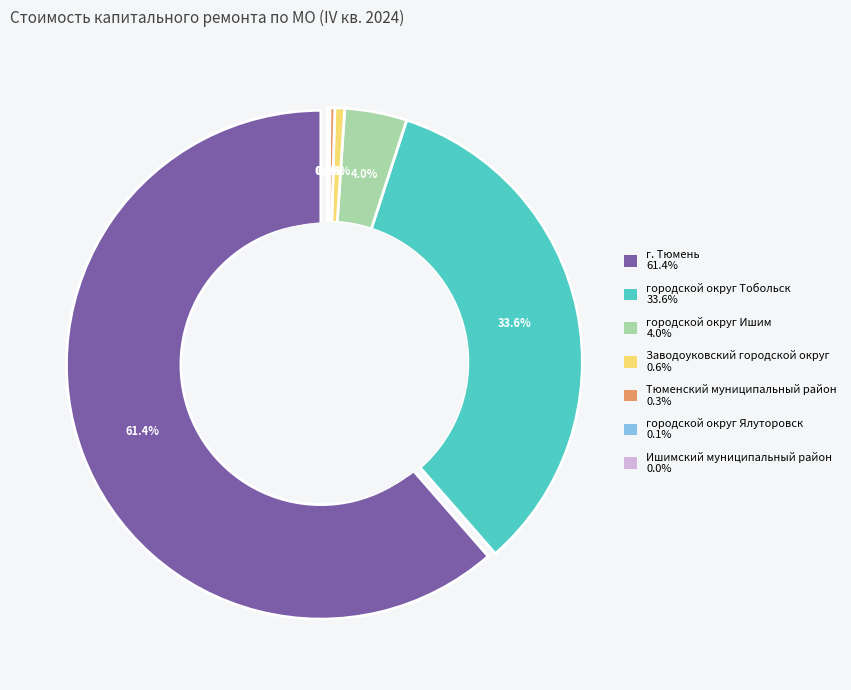

Which has a higher value, г. Тюмень or городской округ Тобольск?

г. Тюмень